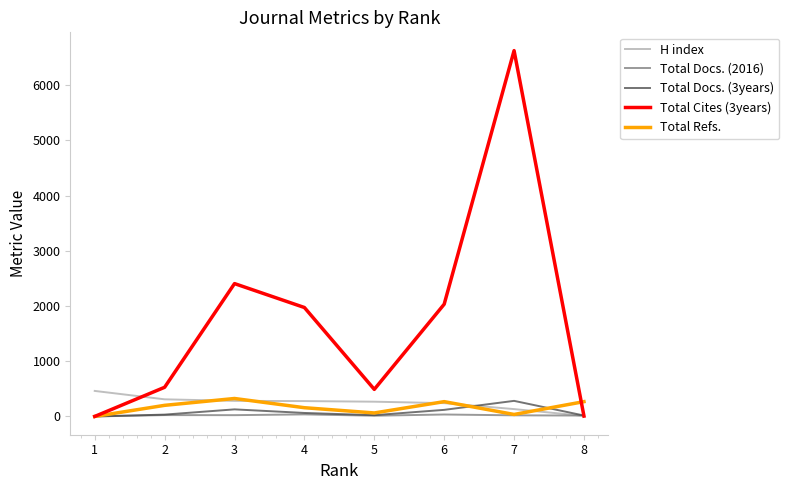

Is the value of Total Refs. at 3 greater than the value of Total Docs. (3years) at 6?

Yes